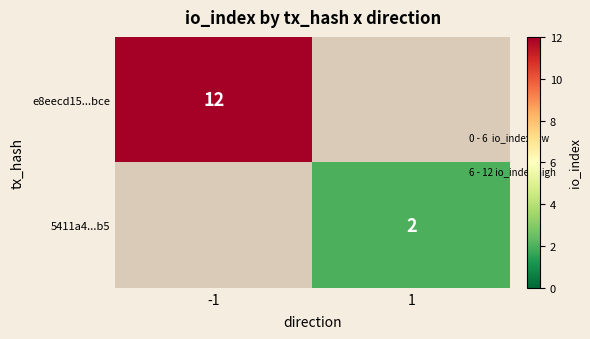

Which has a higher value, 1 or -1?

-1